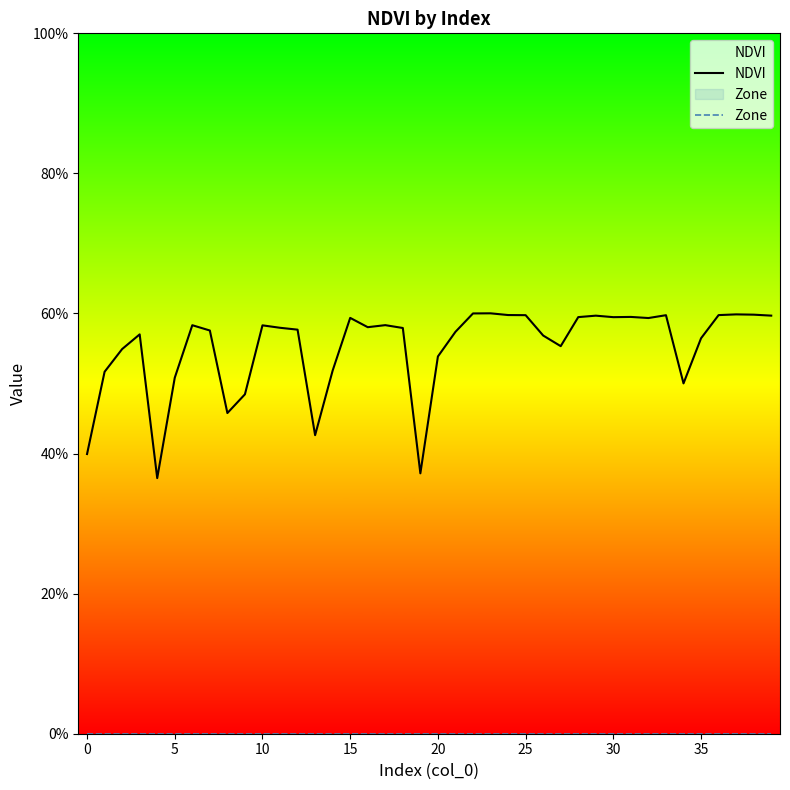

The NDVI series shows 0.6 at 24. True or false?

True